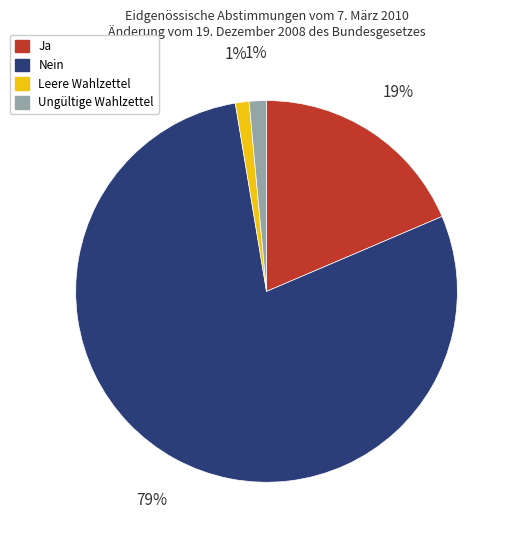

Is it true that Nein is 92% of the pie?

False